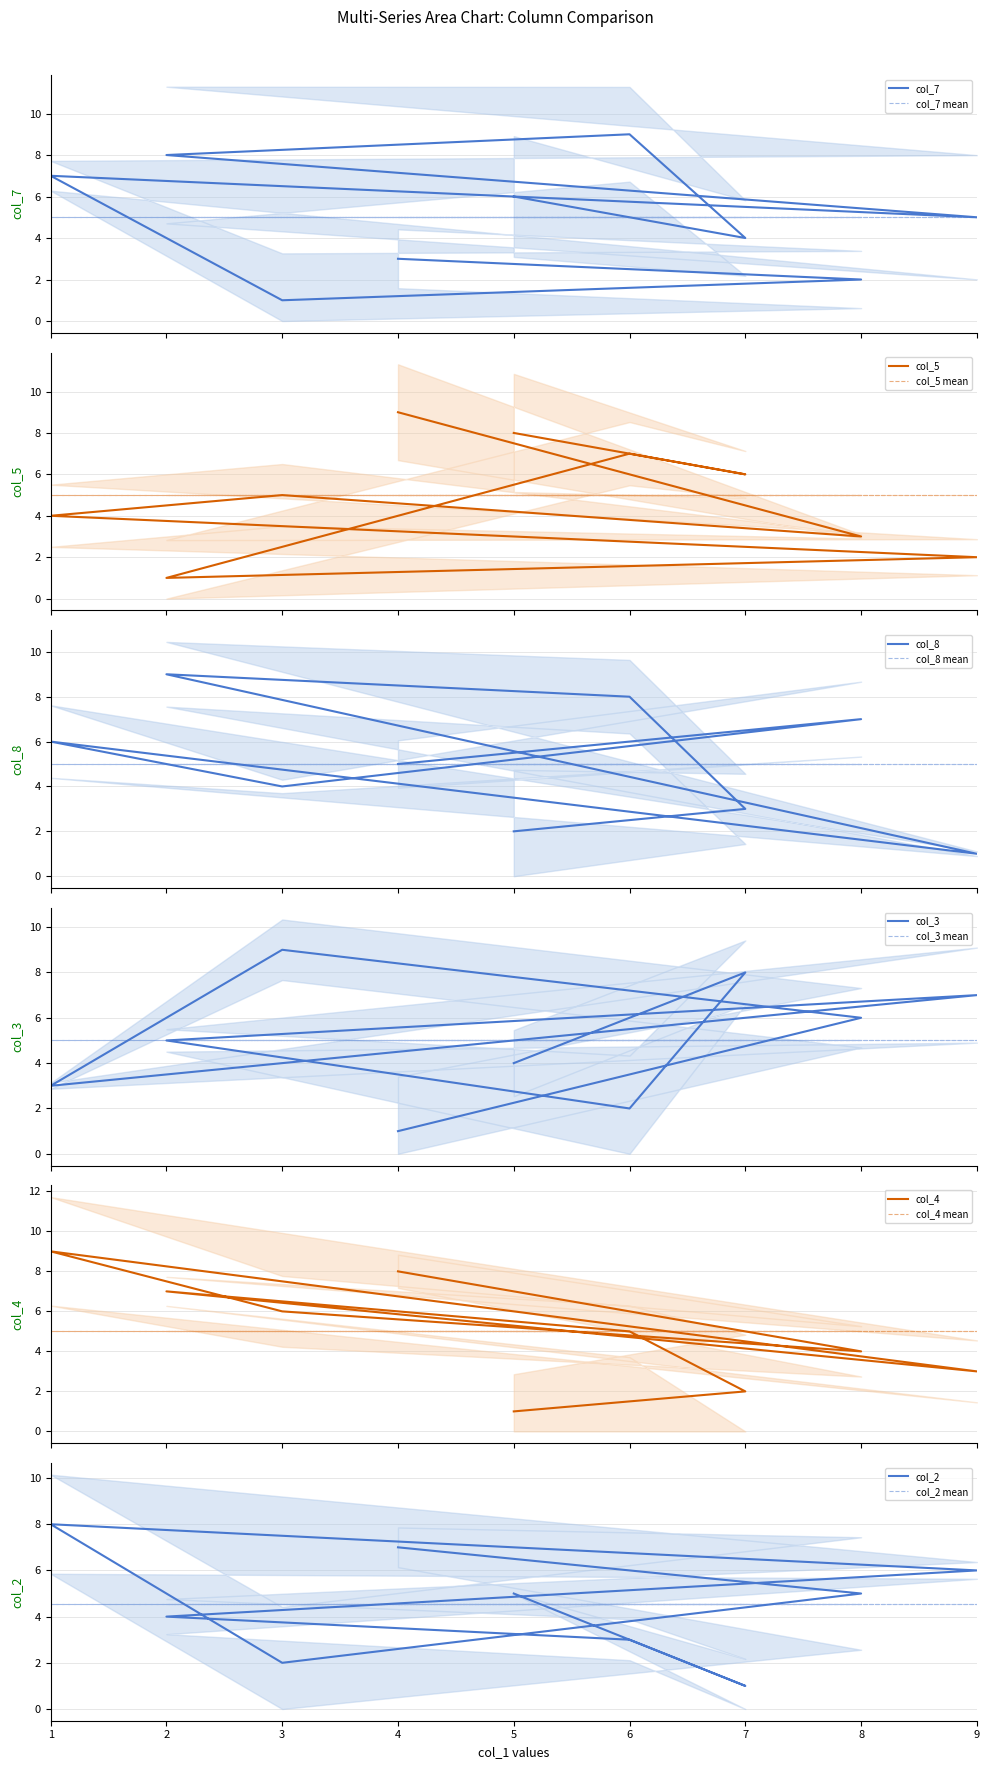

How many data points in col_2 are less than 5?

4